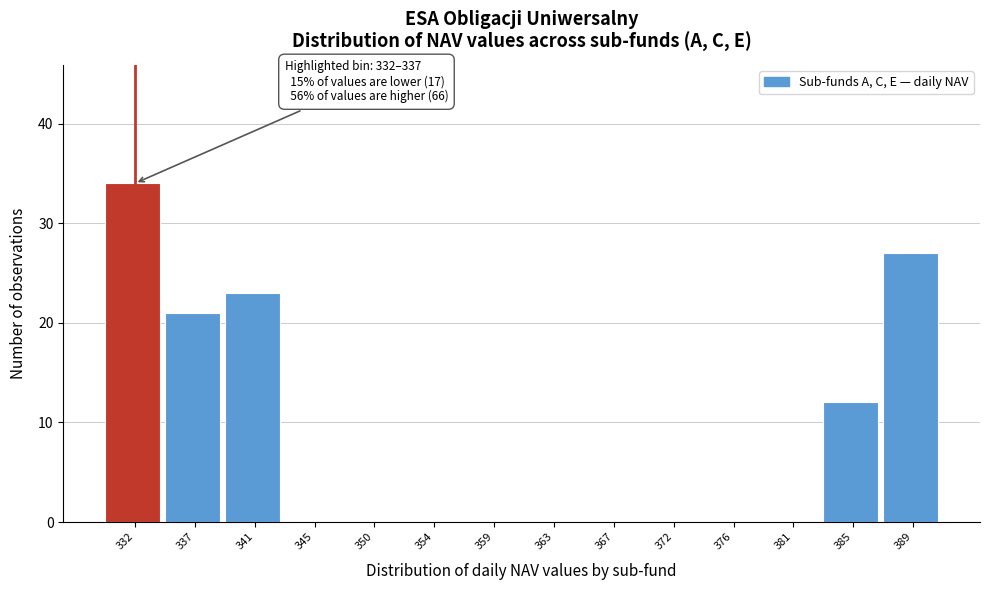

Reading left to right, what are all the values shown in this chart?

332=34	337=21	341=23	345=0	350=0	354=0	359=0	363=0	367=0	372=0	376=0	381=0	385=12	389=27